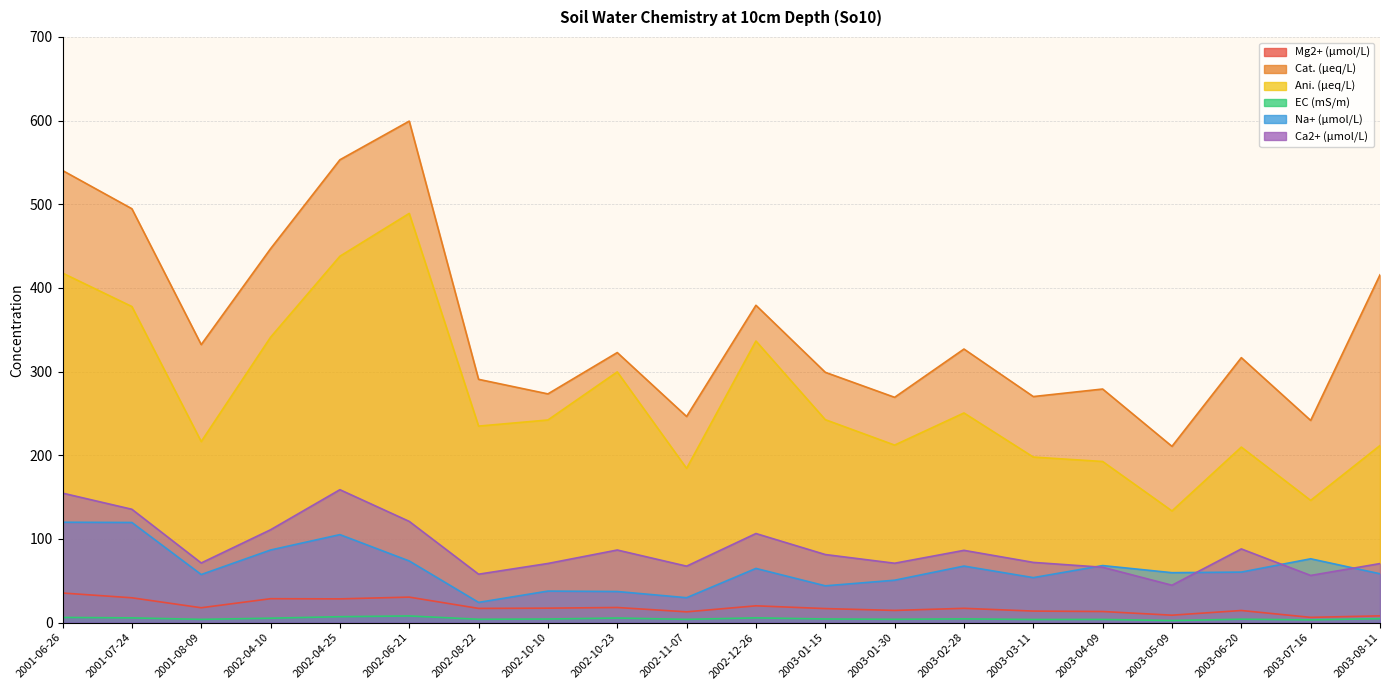

Which series has the largest total across all categories?

Cat. (μeq/L)